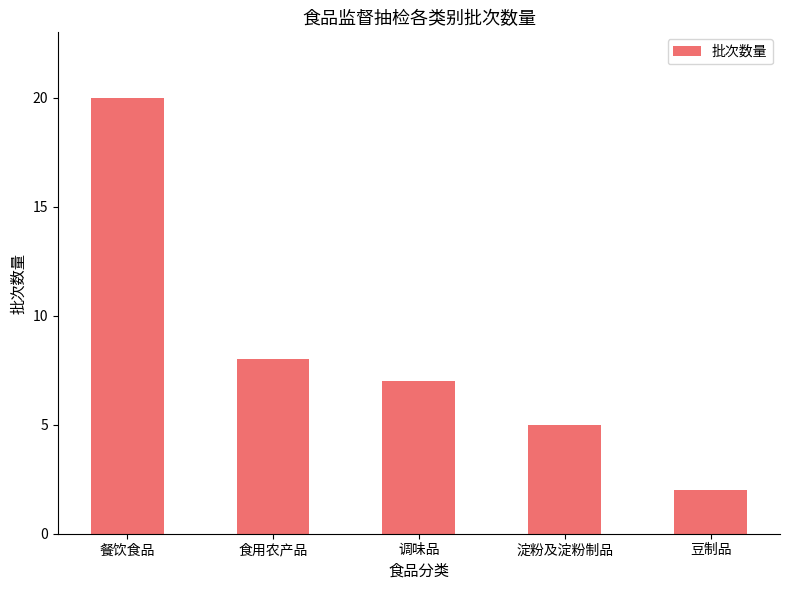

Rank the categories by value from highest to lowest.

餐饮食品, 食用农产品, 调味品, 淀粉及淀粉制品, 豆制品